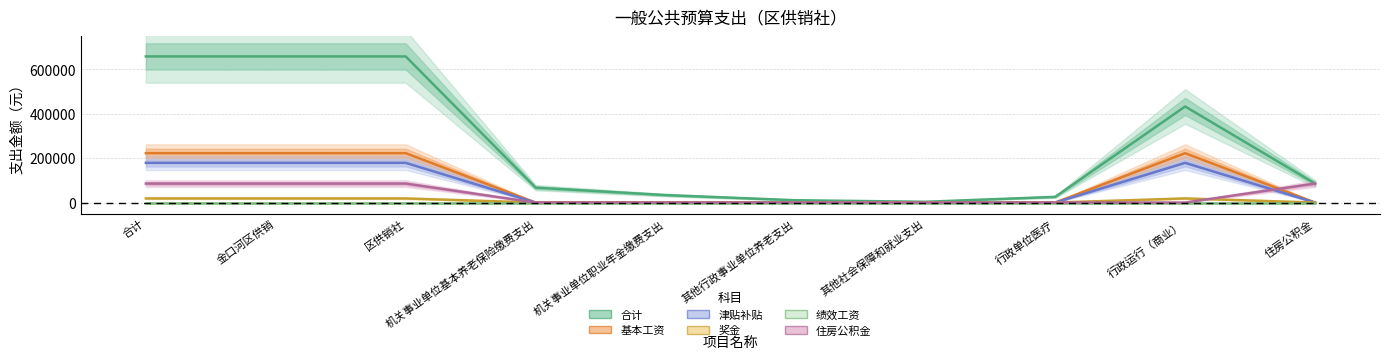

What is the sum of the 奖金 values at 金口河区供销 and 合计?

37068